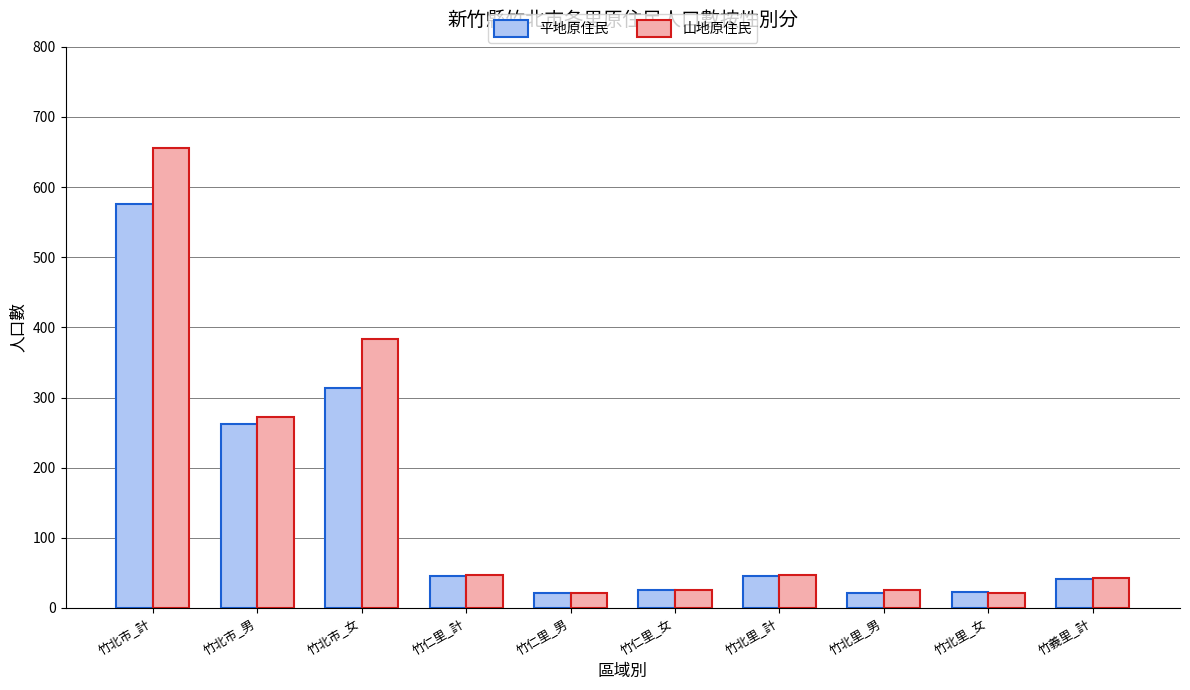

What is the minimum value for 平地原住民?

21